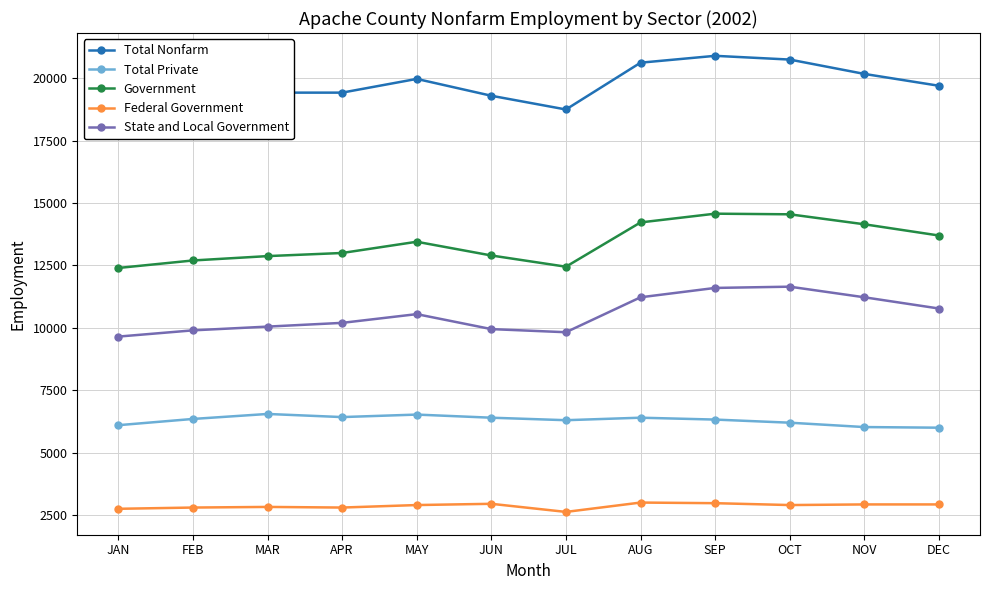

Rank the categories by State and Local Government value from highest to lowest.

OCT, SEP, AUG, NOV, DEC, MAY, APR, MAR, JUN, FEB, JUL, JAN